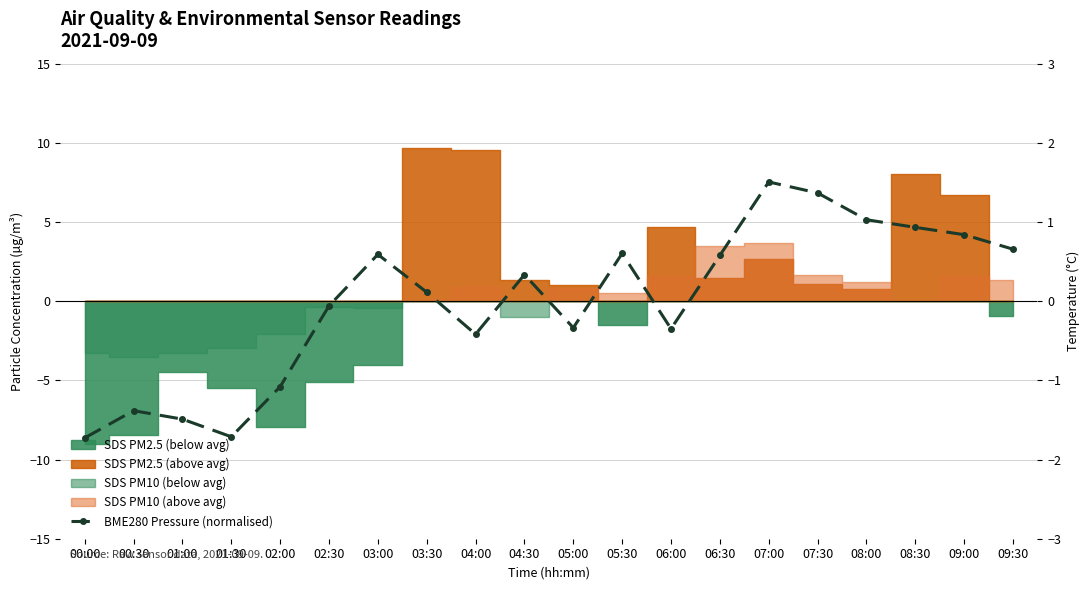

What is the change in value from 03:30 to 07:00?

+1.4